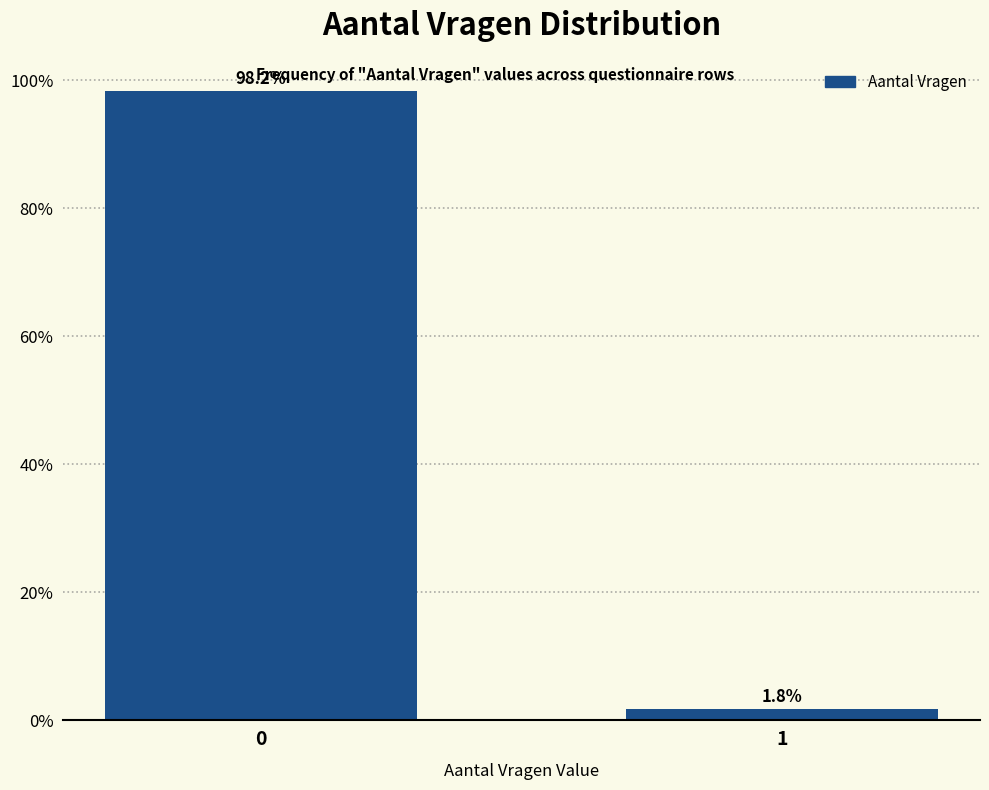

Reading left to right, list all the values displayed in this chart.

0=98.2	1=1.8